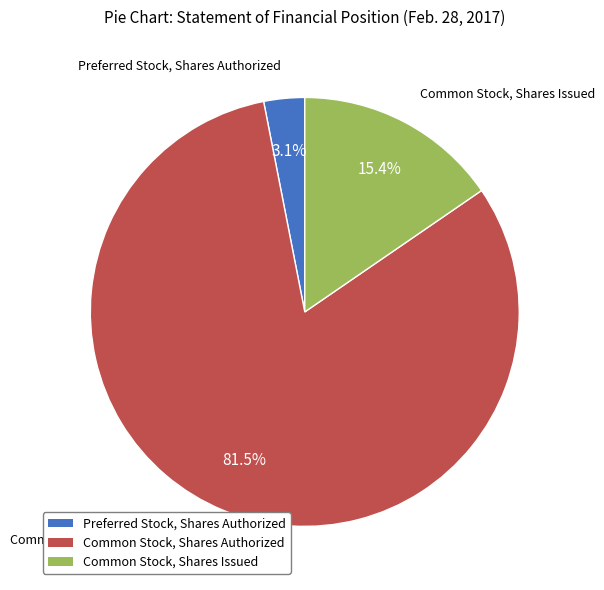

How many slices are in this pie chart?

3